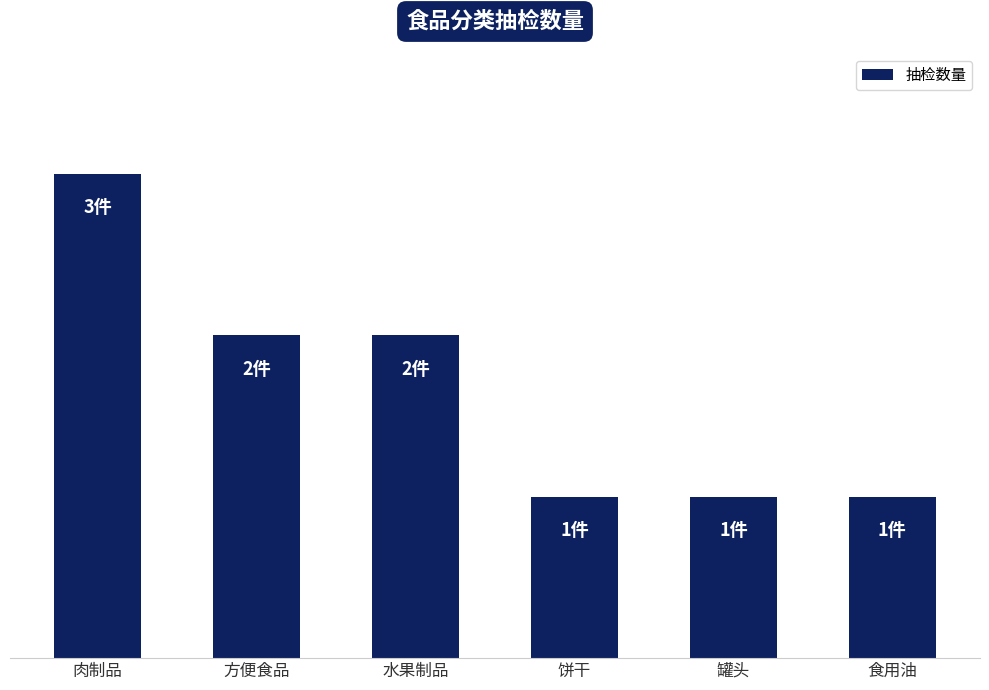

What is the ratio of the value at 肉制品 to the value at 食用油?

3.0